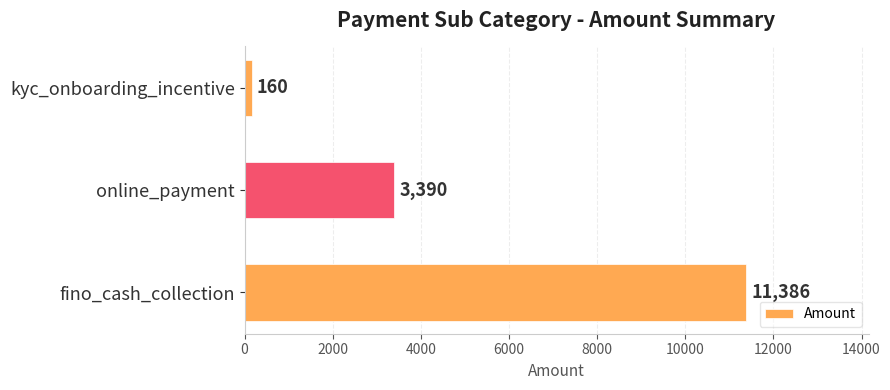

The chart shows a value of 2620 at fino_cash_collection. True or false?

False